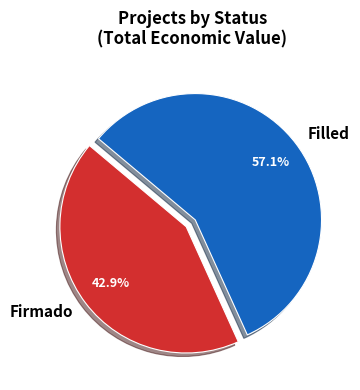

Rank the categories by value from highest to lowest.

Filled, Firmado